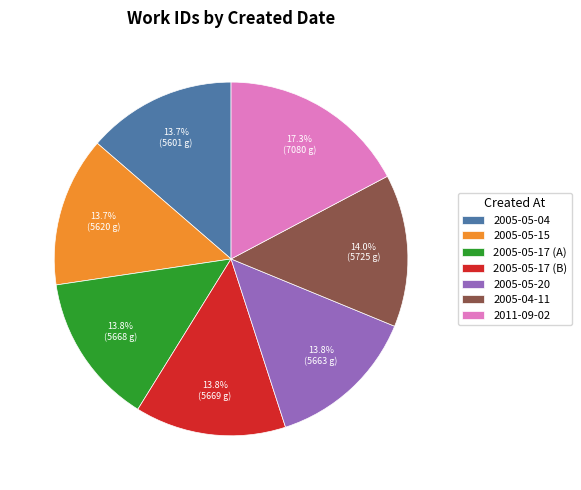

What percentage is the 2011-09-02 slice, to the nearest percent?

17%